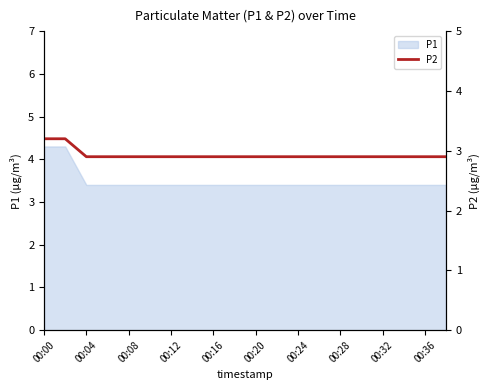

What is the lowest value of the P1 series?

3.4